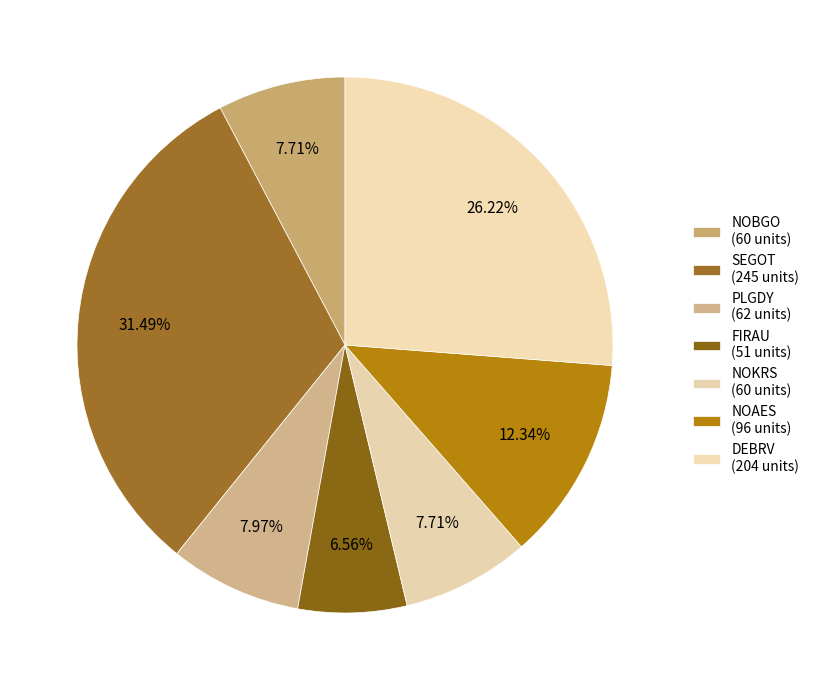

What percentage is the FIRAU slice, to the nearest percent?

7%